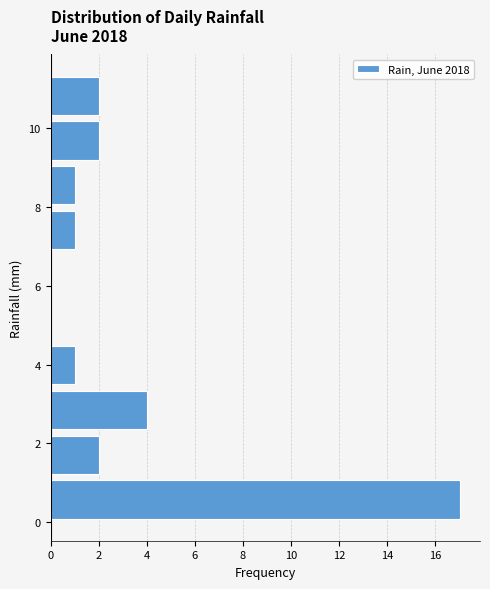

Reading bottom to top, list every bar in this chart as the range it spans on the y-axis followed by its length. Neither the bar edges nor the lengths are printed on the chart, so give them approximately, as read against the axes.

0.00 to 1.14: 17
1.14 to 2.28: 2
2.28 to 3.42: 4
3.42 to 4.56: 1
4.56 to 5.70: 0
5.70 to 6.84: 0
6.84 to 7.98: 1
7.98 to 9.12: 1
9.12 to 10.26: 2
10.26 to 11.40: 2